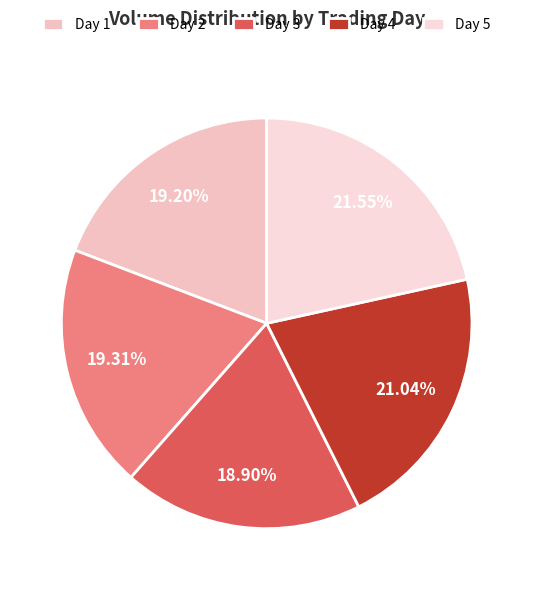

To the nearest percent, what portion does Day 5 represent?

22%